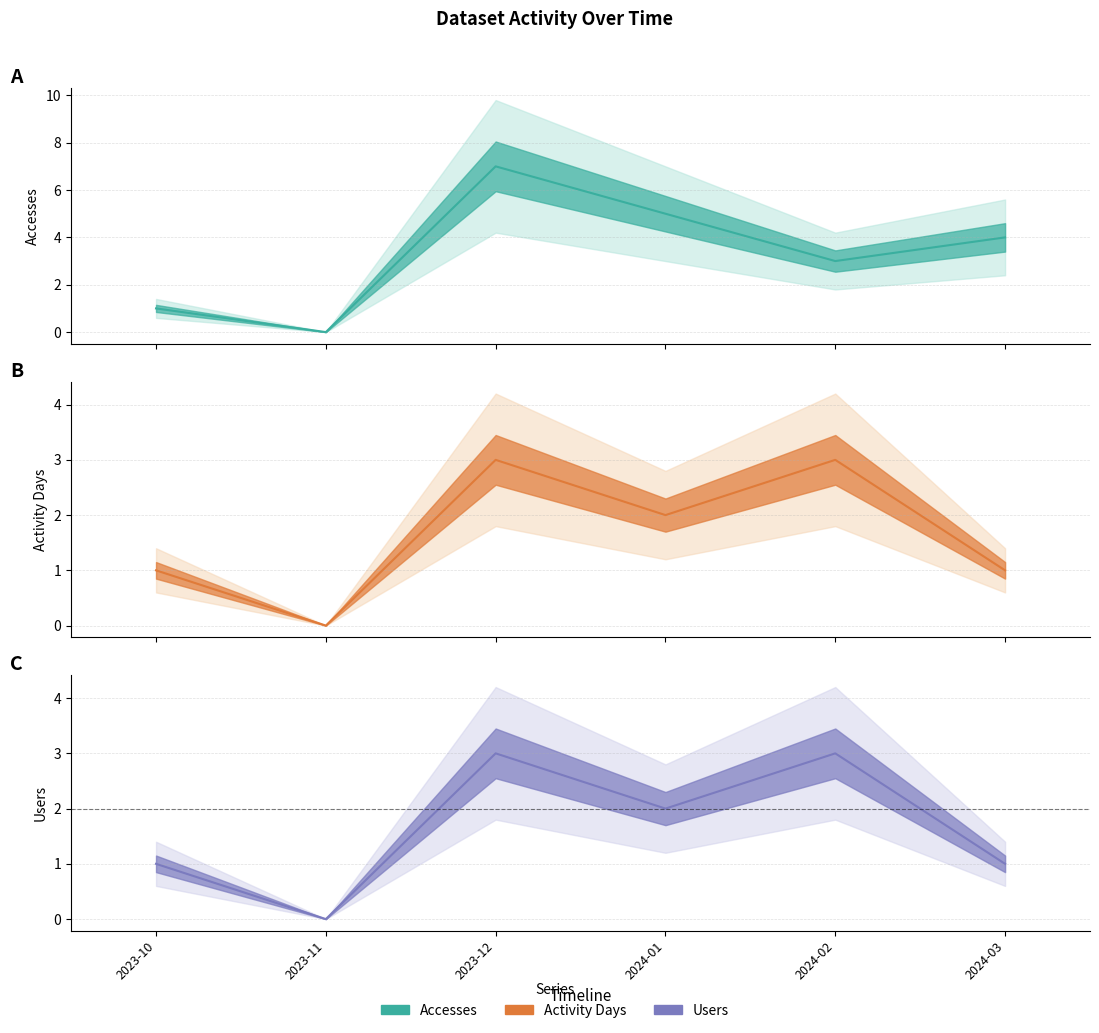

What is the total value across all series at 2024-02?

9